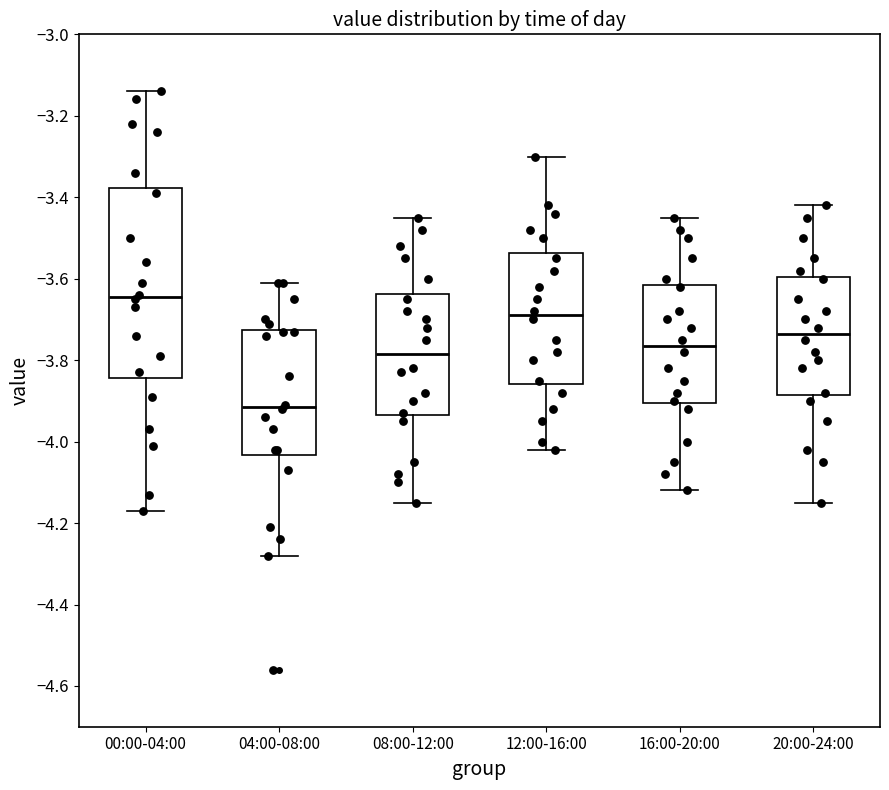

Where is the upper edge of the box for 12:00-16:00 on the y-axis? The values are not printed on the chart, so give them approximately, as read against the axis.

-3.54